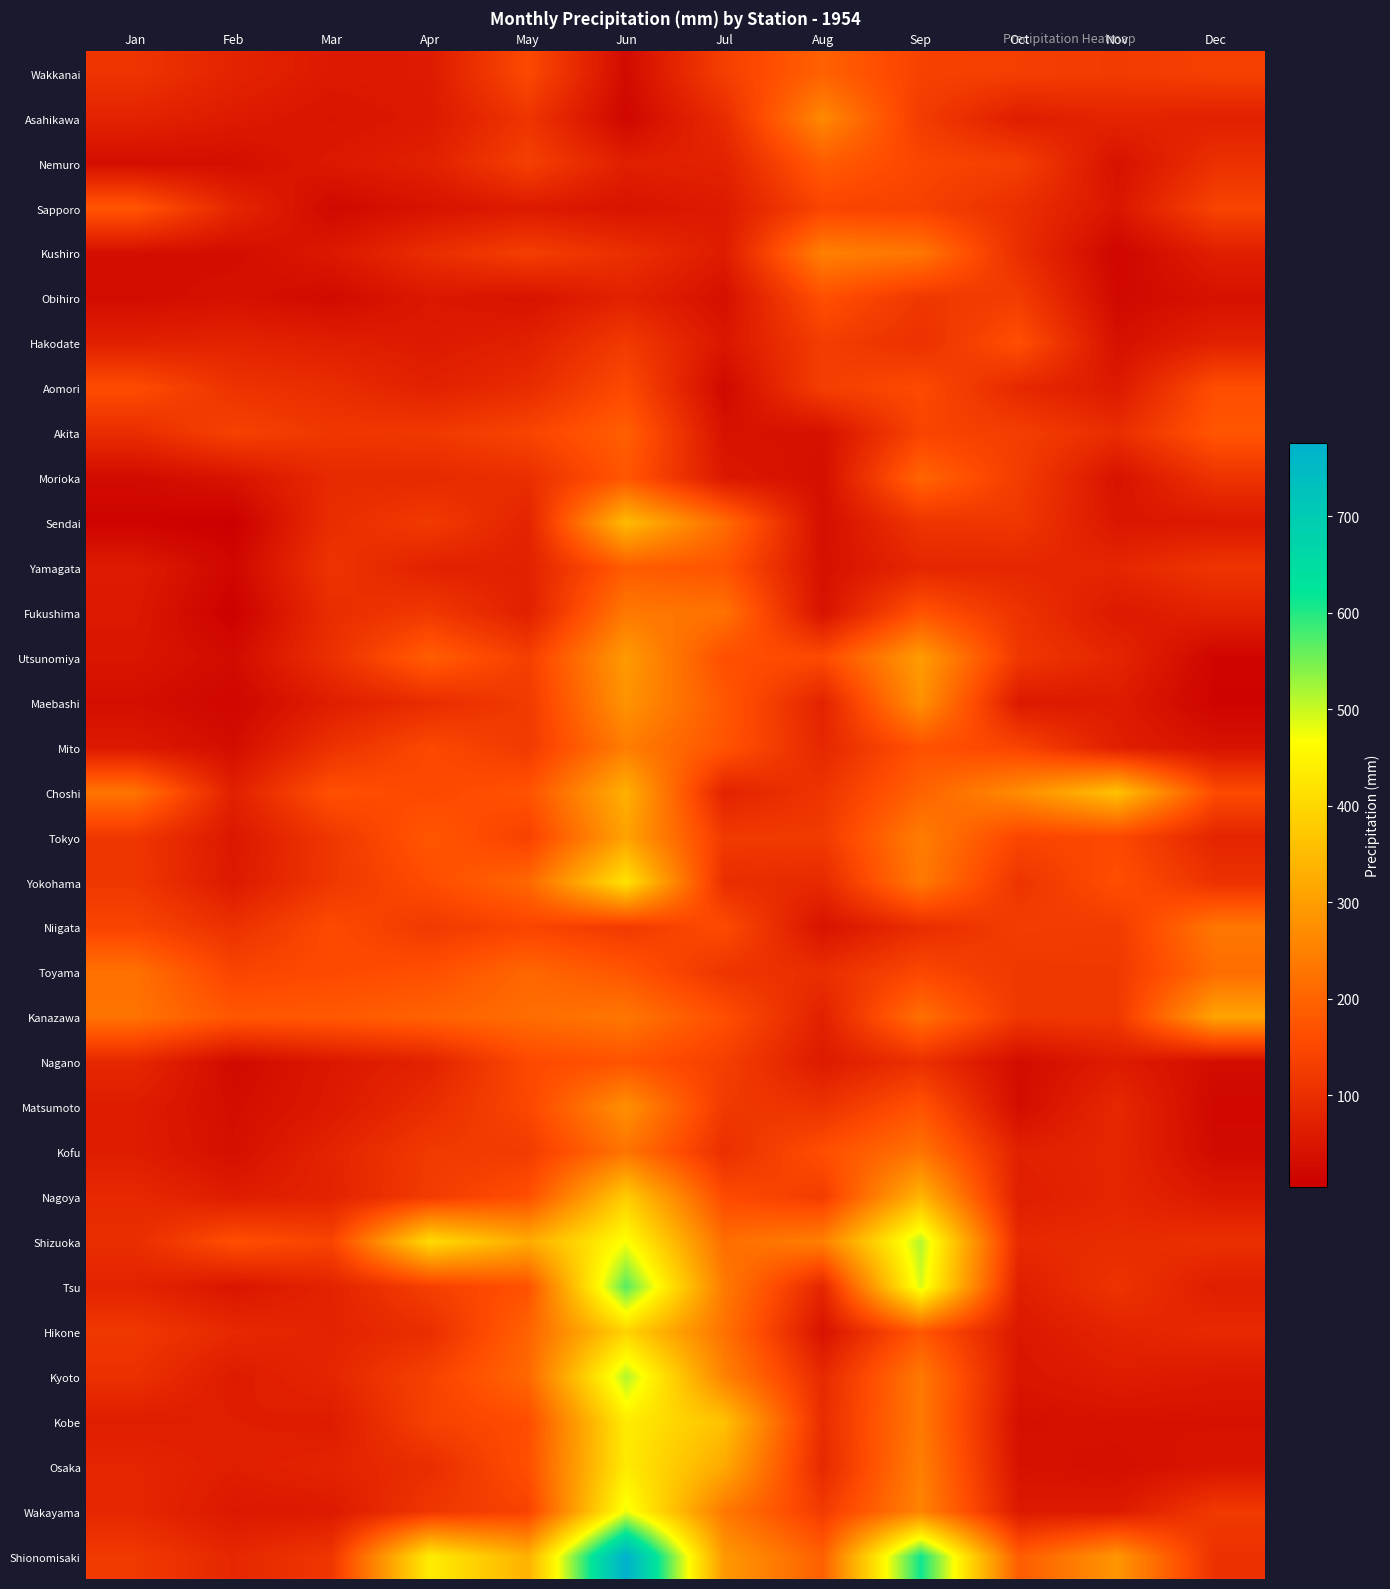

Reading left to right, list all the values displayed in this chart.

Wakkanai: Jan=109.9	Feb=77.4	Mar=56.6	Apr=59.1	May=152.2	Jun=27.4	Jul=130.5	Aug=196.2	Sep=136.8	Oct=130.8	Nov=123.6	Dec=133.6
Asahikawa: Jan=75.7	Feb=58.9	Mar=45.4	Apr=56.1	May=111.1	Jun=19.2	Jul=93.6	Aug=263.7	Sep=125.1	Oct=64.2	Nov=78.5	Dec=70.1
Nemuro: Jan=32.9	Feb=33.6	Mar=55.2	Apr=70.3	May=133.0	Jun=68.2	Jul=73.2	Aug=186.3	Sep=144.9	Oct=130.9	Nov=40.9	Dec=102.1
Sapporo: Jan=177.0	Feb=83.1	Mar=23.6	Apr=42.5	May=58.2	Jun=44.3	Jul=58.6	Aug=143.1	Sep=136.0	Oct=98.7	Nov=48.9	Dec=141.7
Kushiro: Jan=34.8	Feb=31.2	Mar=53.3	Apr=96.6	May=130.0	Jun=100.1	Jul=60.9	Aug=248.8	Sep=232.0	Oct=97.4	Nov=16.1	Dec=65.6
Obihiro: Jan=30.2	Feb=38.5	Mar=26.5	Apr=52.9	May=43.1	Jun=73.8	Jul=36.5	Aug=164.8	Sep=116.2	Oct=125.7	Nov=22.5	Dec=39.8
Hakodate: Jan=69.1	Feb=75.9	Mar=67.0	Apr=57.2	May=69.6	Jun=121.6	Jul=51.0	Aug=127.2	Sep=103.2	Oct=163.1	Nov=37.4	Dec=72.8
Aomori: Jan=158.7	Feb=107.6	Mar=95.7	Apr=72.6	May=93.4	Jun=153.1	Jul=22.8	Aug=129.9	Sep=154.2	Oct=86.2	Nov=56.9	Dec=161.5
Akita: Jan=95.4	Feb=136.5	Mar=115.7	Apr=118.2	May=141.3	Jun=191.5	Jul=41.4	Aug=38.4	Sep=141.3	Oct=129.0	Nov=95.0	Dec=175.9
Morioka: Jan=27.2	Feb=44.5	Mar=88.8	Apr=88.3	May=99.6	Jun=176.1	Jul=53.0	Aug=34.8	Sep=203.0	Oct=126.2	Nov=42.3	Dec=107.6
Sendai: Jan=13.5	Feb=4.3	Mar=96.2	Apr=121.4	May=76.6	Jun=350.6	Jul=214.1	Aug=33.8	Sep=110.6	Oct=115.8	Nov=50.6	Dec=52.9
Yamagata: Jan=60.2	Feb=19.3	Mar=109.5	Apr=73.0	May=72.7	Jun=185.0	Jul=172.0	Aug=38.3	Sep=82.0	Oct=82.7	Nov=82.8	Dec=111.9
Fukushima: Jan=54.9	Feb=6.7	Mar=95.5	Apr=118.7	May=70.0	Jun=235.7	Jul=225.0	Aug=41.2	Sep=171.1	Oct=107.3	Nov=55.9	Dec=73.0
Utsunomiya: Jan=47.8	Feb=27.9	Mar=102.2	Apr=189.7	May=131.3	Jun=294.2	Jul=162.7	Aug=154.5	Sep=297.5	Oct=116.4	Nov=80.4	Dec=15.7
Maebashi: Jan=33.6	Feb=18.1	Mar=65.0	Apr=94.6	May=121.6	Jun=281.7	Jul=178.9	Aug=75.4	Sep=278.1	Oct=55.4	Nov=60.4	Dec=12.5
Mito: Jan=55.8	Feb=31.7	Mar=103.8	Apr=150.7	May=121.8	Jun=243.3	Jul=172.7	Aug=84.3	Sep=168.2	Oct=141.5	Nov=66.9	Dec=42.9
Choshi: Jan=228.2	Feb=69.4	Mar=166.3	Apr=152.2	May=169.1	Jun=331.7	Jul=75.0	Aug=110.5	Sep=198.1	Oct=269.1	Nov=362.5	Dec=154.9
Tokyo: Jan=115.4	Feb=53.0	Mar=115.2	Apr=177.3	May=136.8	Jun=307.2	Jul=120.6	Aug=121.7	Sep=244.1	Oct=145.1	Nov=150.5	Dec=79.7
Yokohama: Jan=115.3	Feb=56.1	Mar=115.8	Apr=159.0	May=205.6	Jun=420.1	Jul=97.3	Aug=88.3	Sep=237.3	Oct=110.1	Nov=162.9	Dec=105.1
Niigata: Jan=142.3	Feb=103.2	Mar=154.4	Apr=120.3	May=143.5	Jun=121.2	Jul=156.5	Aug=42.5	Sep=95.8	Oct=126.2	Nov=123.9	Dec=233.7
Toyama: Jan=222.9	Feb=142.6	Mar=154.0	Apr=163.4	May=205.2	Jun=176.5	Jul=110.2	Aug=97.7	Sep=148.6	Oct=116.2	Nov=118.2	Dec=214.4
Kanazawa: Jan=225.1	Feb=178.1	Mar=181.2	Apr=197.5	May=214.9	Jun=232.2	Jul=163.1	Aug=71.4	Sep=220.9	Oct=116.2	Nov=118.7	Dec=312.0
Nagano: Jan=86.0	Feb=25.3	Mar=52.5	Apr=74.2	May=152.5	Jun=171.1	Jul=131.5	Aug=58.3	Sep=101.2	Oct=29.7	Nov=60.0	Dec=30.7
Matsumoto: Jan=62.1	Feb=31.9	Mar=55.9	Apr=95.7	May=147.2	Jun=276.5	Jul=119.3	Aug=105.7	Sep=170.3	Oct=30.5	Nov=86.5	Dec=20.5
Kofu: Jan=62.7	Feb=35.8	Mar=77.3	Apr=121.0	May=124.0	Jun=227.7	Jul=100.1	Aug=162.2	Sep=228.0	Oct=71.4	Nov=82.6	Dec=25.4
Nagoya: Jan=87.0	Feb=63.2	Mar=76.0	Apr=124.3	May=164.0	Jun=380.3	Jul=154.8	Aug=126.5	Sep=340.7	Oct=64.7	Nov=82.2	Dec=54.4
Shizuoka: Jan=94.9	Feb=163.0	Mar=141.5	Apr=407.5	May=322.8	Jun=470.8	Jul=215.9	Aug=247.9	Sep=513.3	Oct=88.2	Nov=92.8	Dec=100.8
Tsu: Jan=76.8	Feb=48.9	Mar=76.1	Apr=131.9	May=167.7	Jun=569.7	Jul=238.4	Aug=81.6	Sep=491.5	Oct=67.8	Nov=108.0	Dec=65.9
Hikone: Jan=117.4	Feb=87.5	Mar=76.2	Apr=97.1	May=198.6	Jun=392.1	Jul=223.4	Aug=42.8	Sep=178.5	Oct=53.2	Nov=77.7	Dec=89.2
Kyoto: Jan=102.8	Feb=60.1	Mar=81.7	Apr=136.1	May=206.5	Jun=513.6	Jul=251.9	Aug=88.0	Sep=236.6	Oct=48.2	Nov=62.3	Dec=54.2
Kobe: Jan=63.8	Feb=65.1	Mar=60.3	Apr=136.7	May=158.9	Jun=435.1	Jul=361.0	Aug=95.6	Sep=236.8	Oct=36.2	Nov=40.3	Dec=39.6
Osaka: Jan=81.2	Feb=65.4	Mar=76.9	Apr=95.7	May=163.7	Jun=433.2	Jul=319.6	Aug=86.2	Sep=246.6	Oct=40.1	Nov=34.7	Dec=45.7
Wakayama: Jan=83.1	Feb=54.7	Mar=56.6	Apr=115.1	May=138.3	Jun=478.4	Jul=234.7	Aug=123.3	Sep=254.9	Oct=57.1	Nov=58.5	Dec=120.7
Shionomisaki: Jan=119.5	Feb=84.6	Mar=113.9	Apr=436.2	May=333.2	Jun=775.9	Jul=290.1	Aug=193.3	Sep=612.1	Oct=185.9	Nov=286.1	Dec=102.9